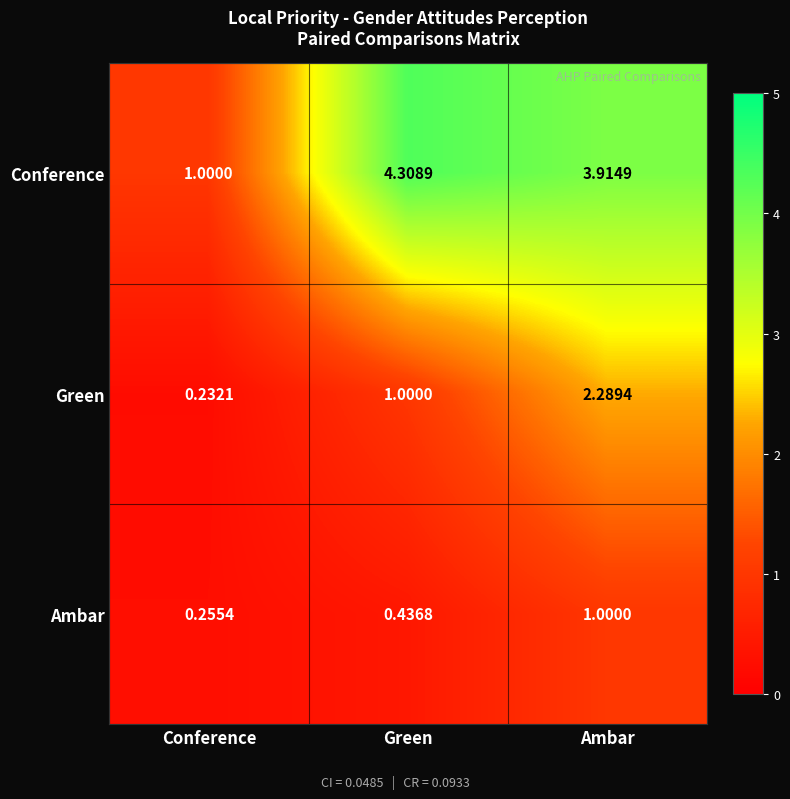

List the series in order of their overall mean, highest first.

Conference, Green, Ambar